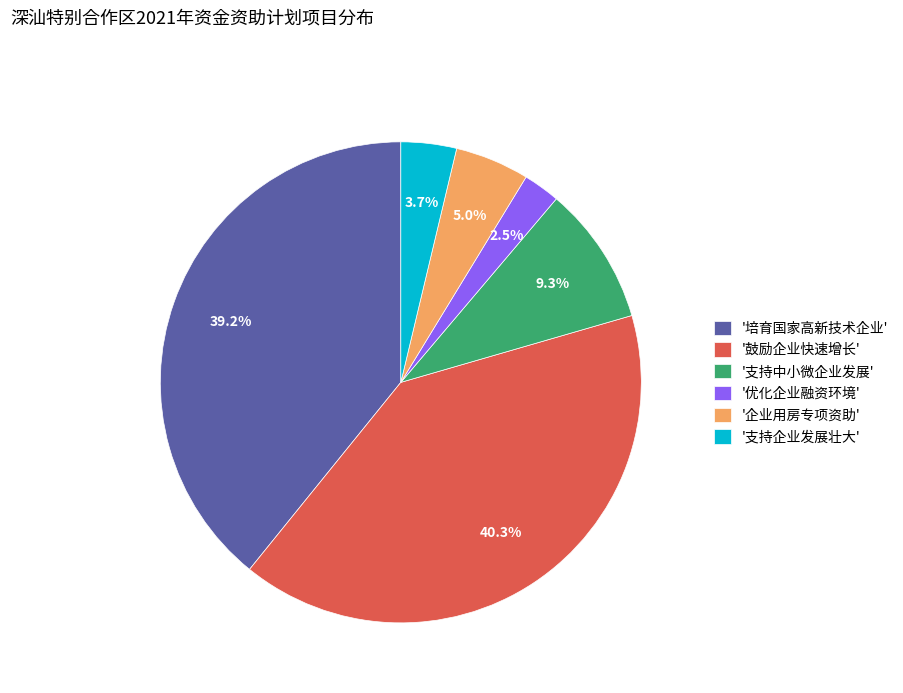

Which has a higher value, '支持中小微企业发展' or '鼓励企业快速增长'?

'鼓励企业快速增长'